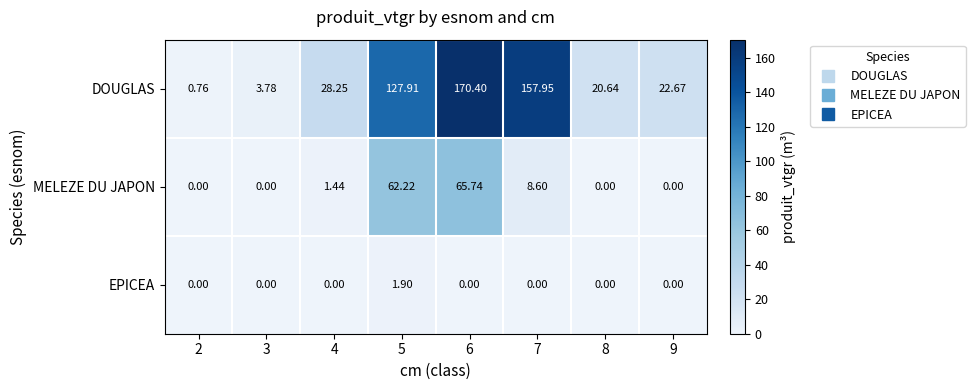

Which series has the largest total across all categories?

DOUGLAS